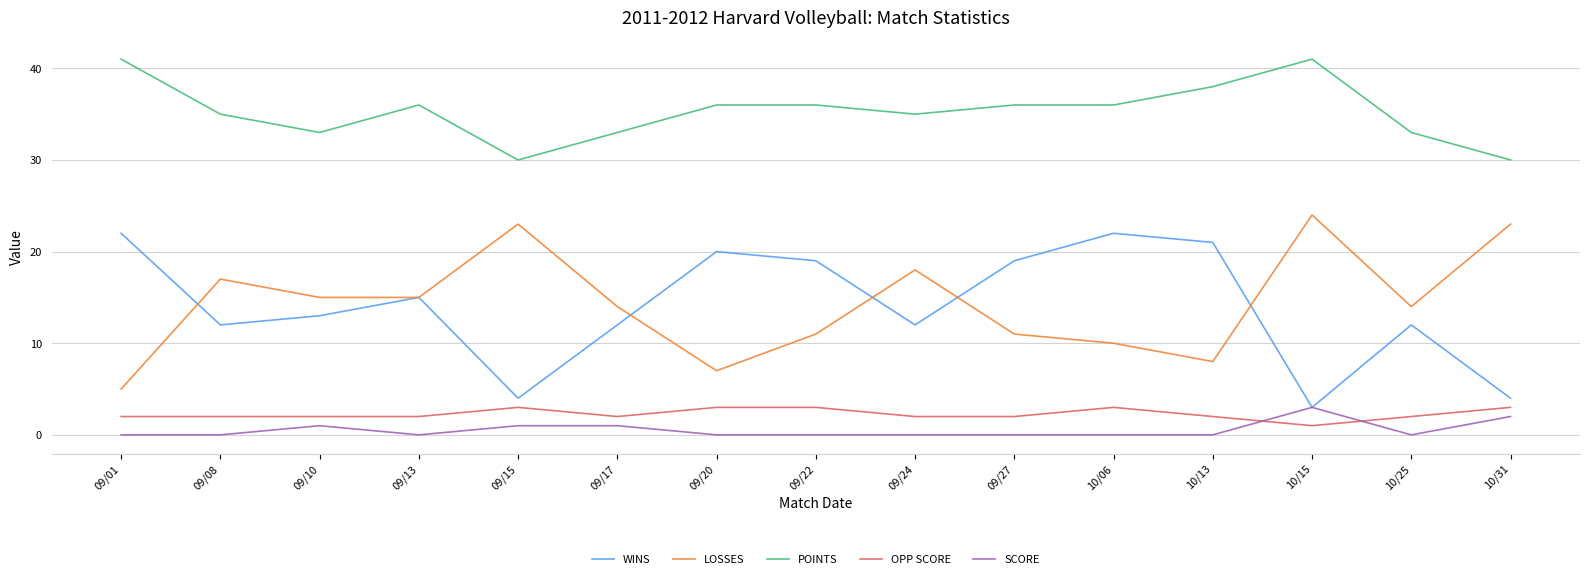

Which series has the largest total across all categories?

POINTS